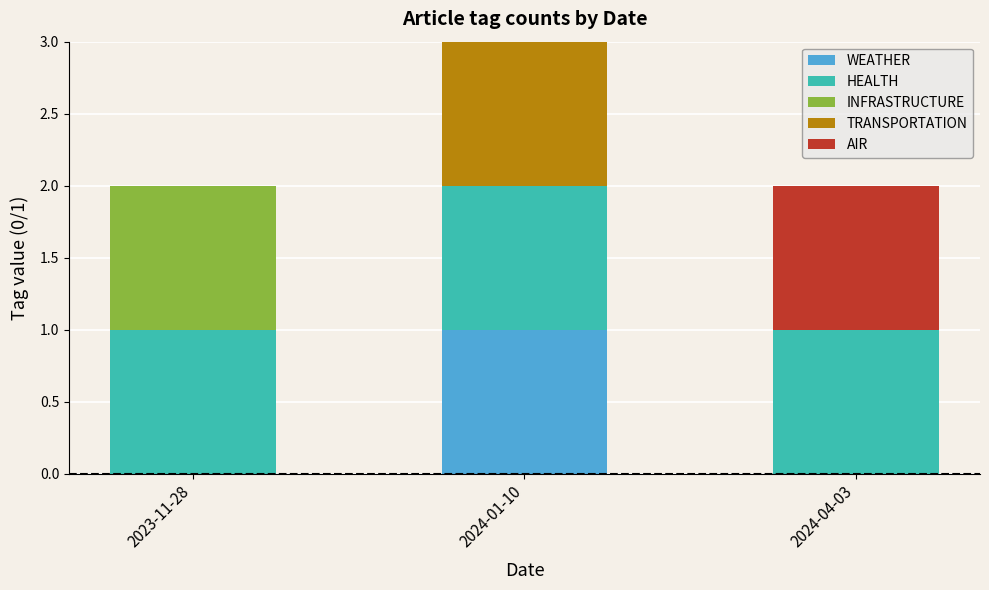

Which category has the highest value in the WEATHER series?

2024-01-10